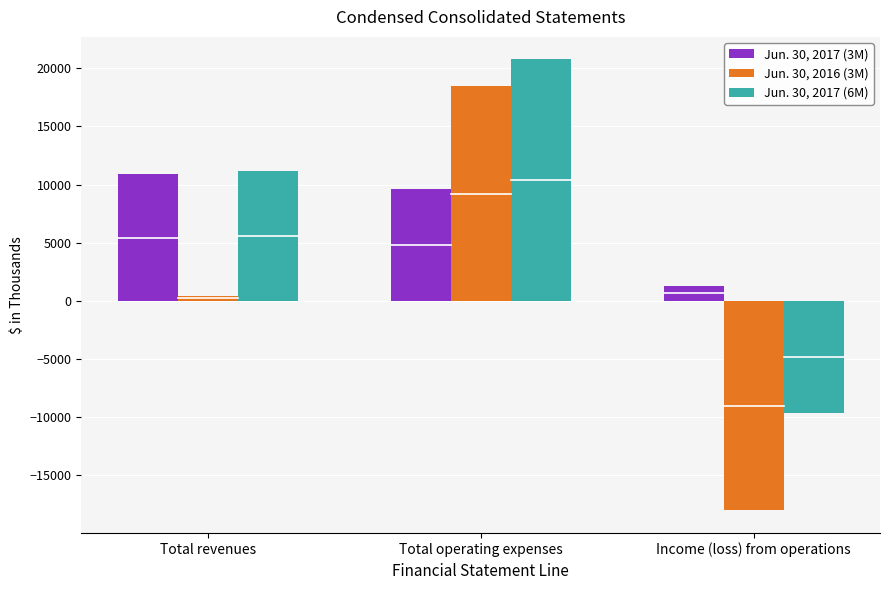

Is the value of Jun. 30, 2017 (3M) at Total operating expenses greater than the value of Jun. 30, 2016 (3M) at Income (loss) from operations?

Yes